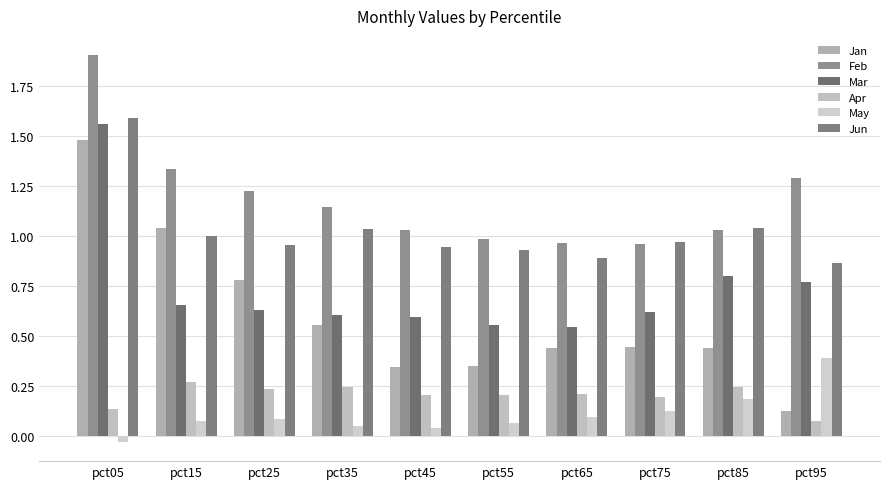

What are all the series names shown in the legend?

Jan, Feb, Mar, Apr, May, Jun